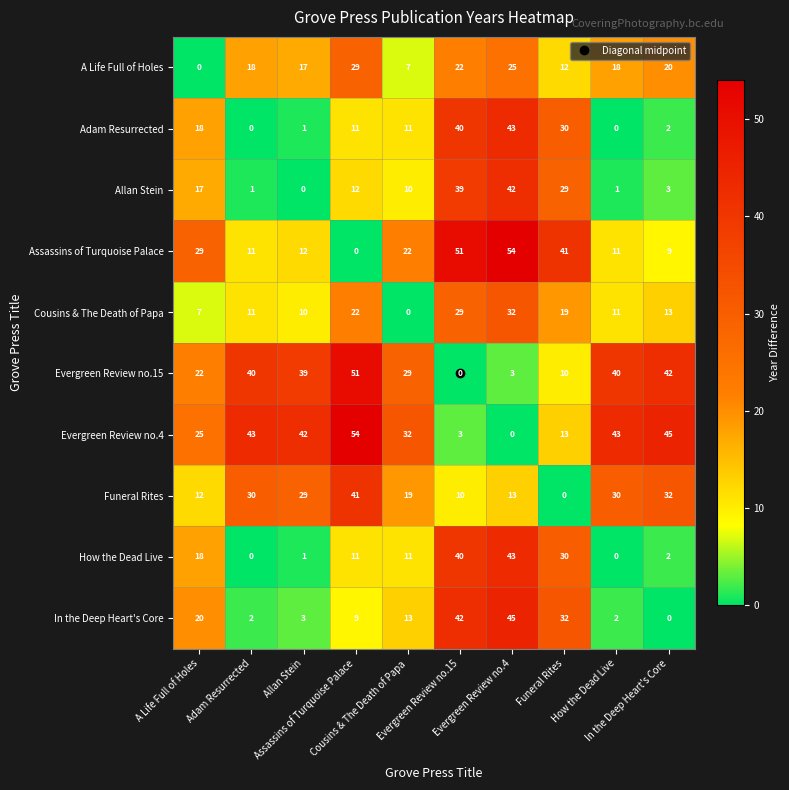

What is the greatest value displayed?

54